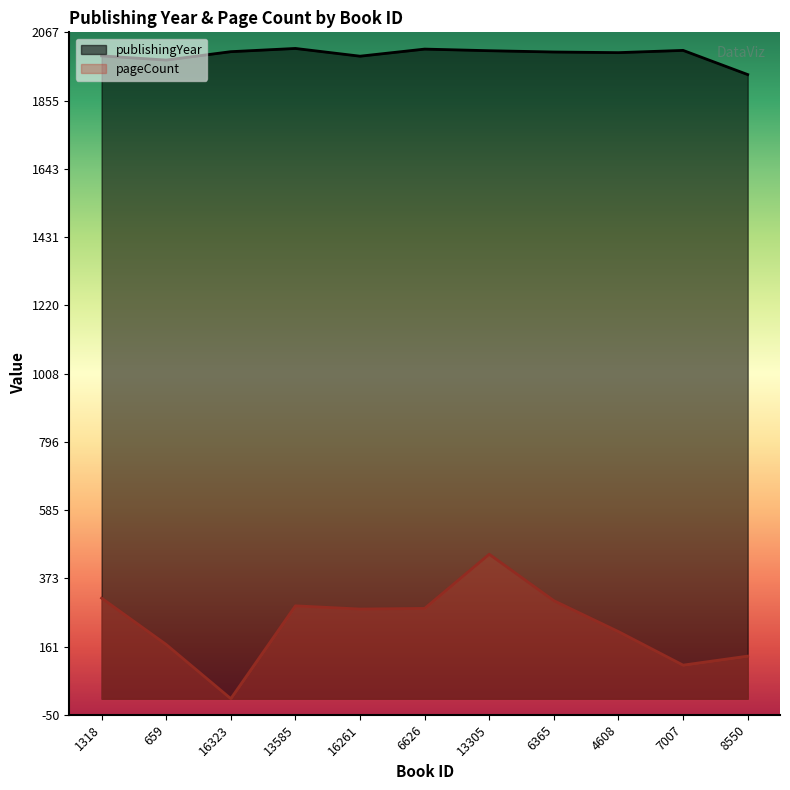

What is the sum of the publishingYear values at 4608 and 1318?

3998